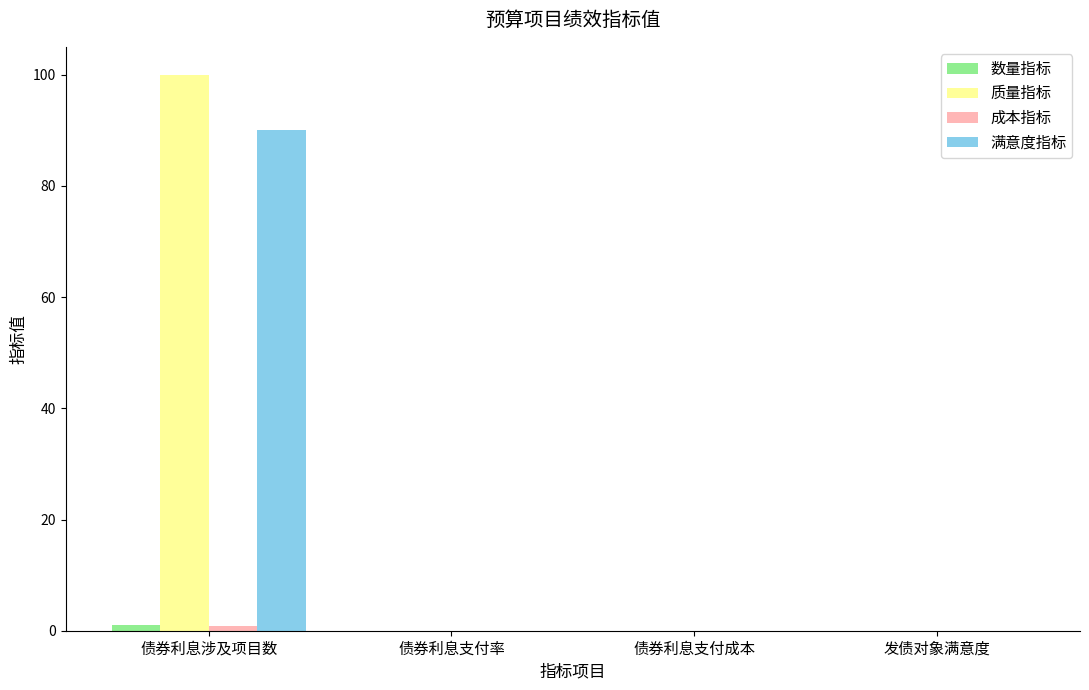

Is it true that 质量指标 equals 0.0 at 债券利息支付率?

True